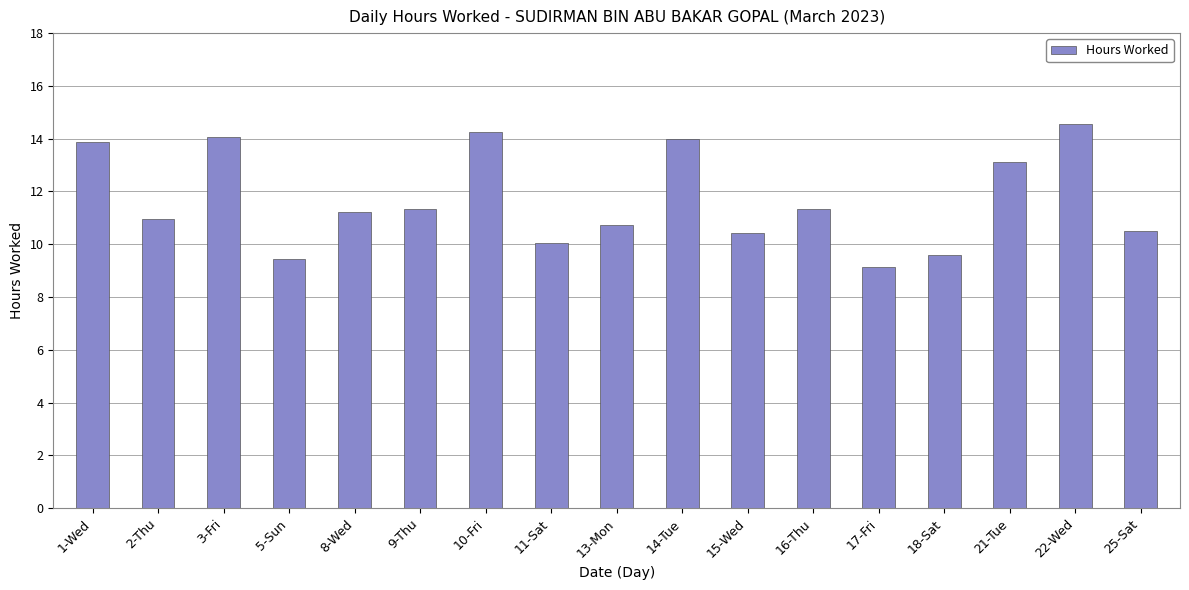

Between 9-Thu and 10-Fri, which is larger?

10-Fri